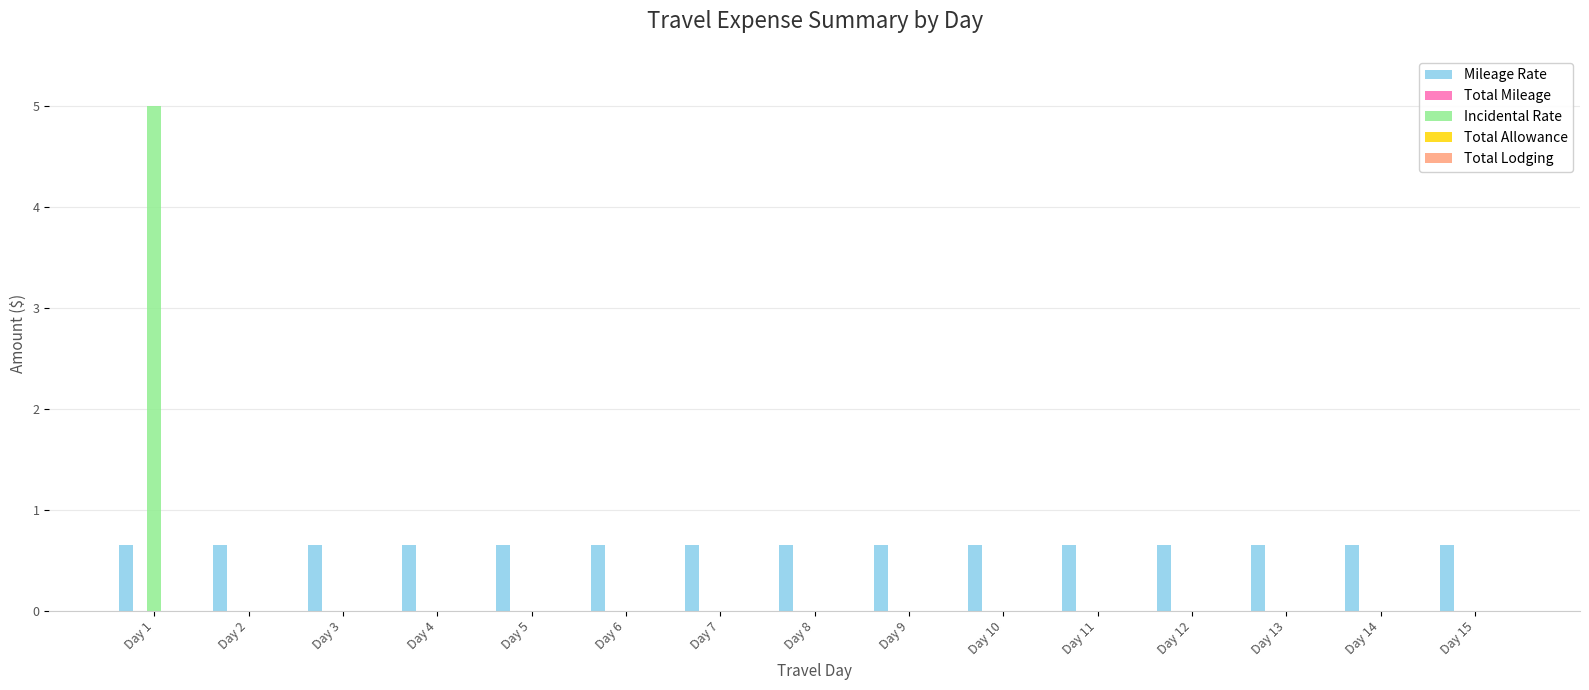

Which series has the largest range (max minus min)?

Incidental Rate